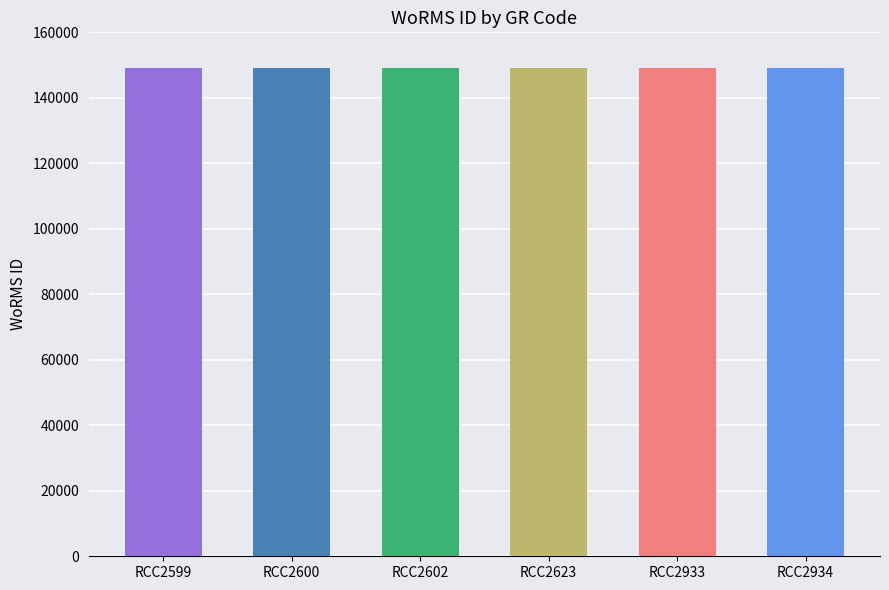

What is the maximum value shown in the chart?

149045